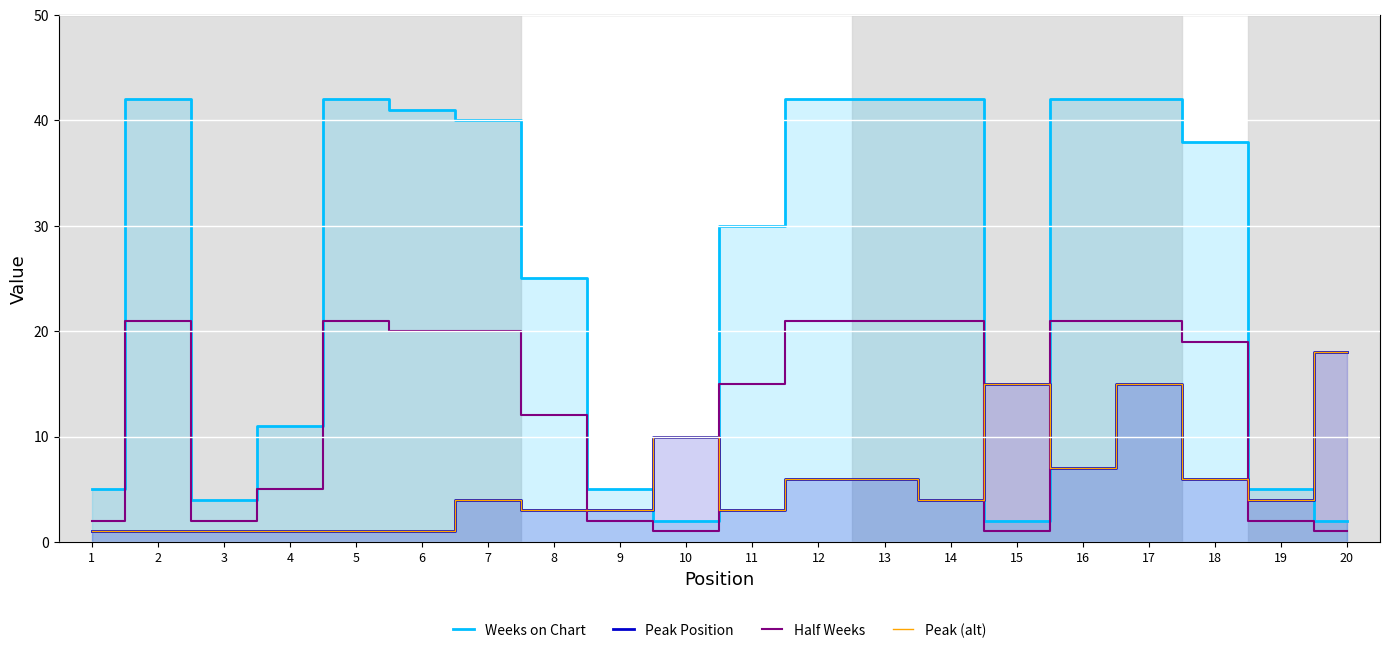

How many intersections are there between Half Weeks and Peak (alt)?

5